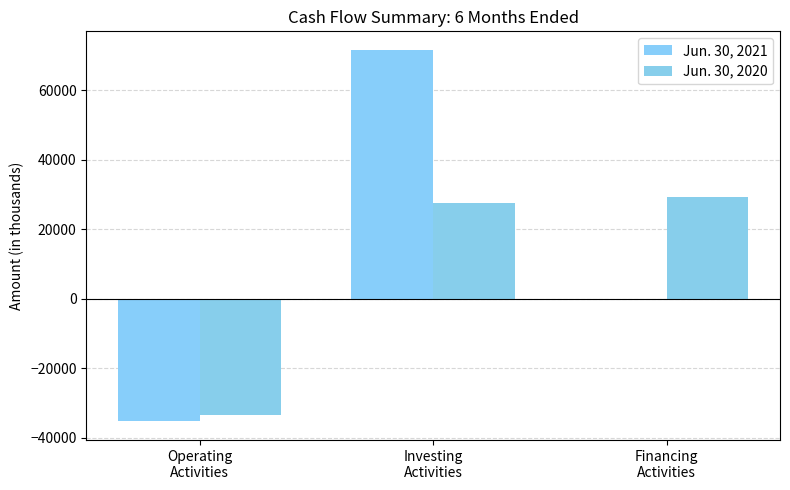

At which label is Jun. 30, 2021 closest to 18124?

Financing
Activities